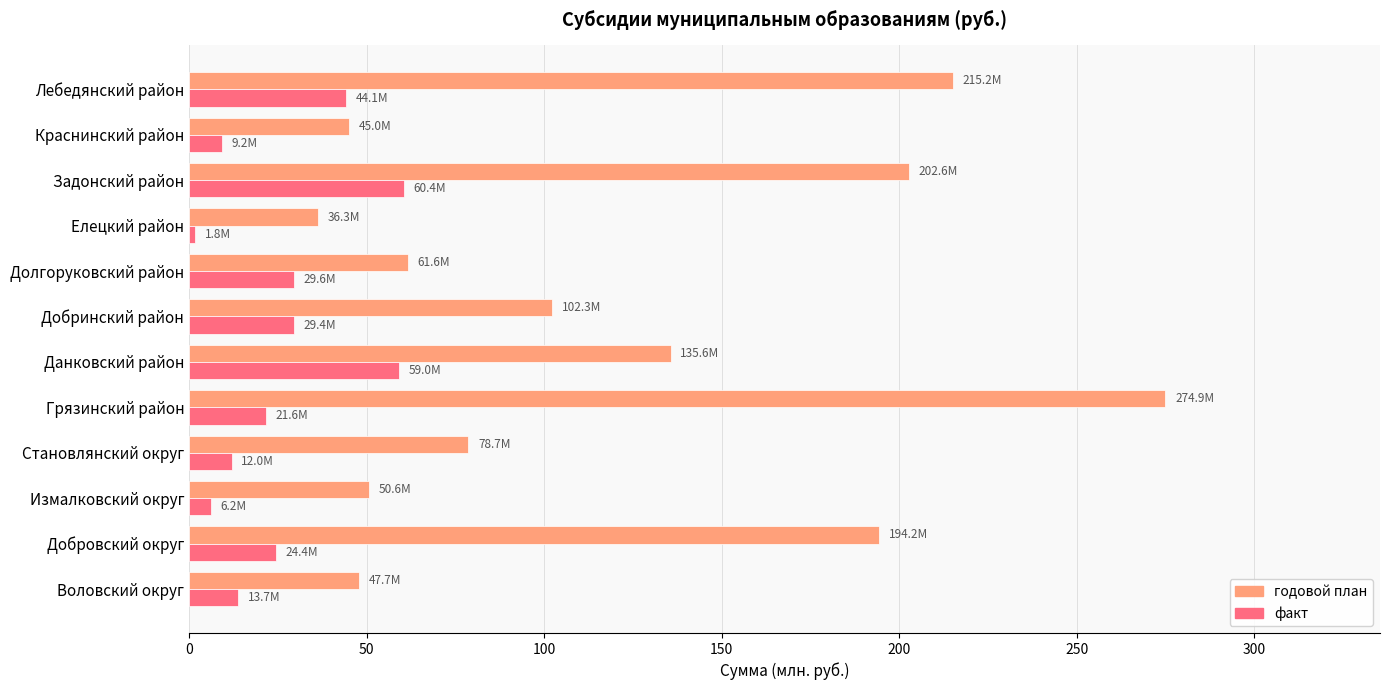

Read the годовой план value at Долгоруковский район.

61.6